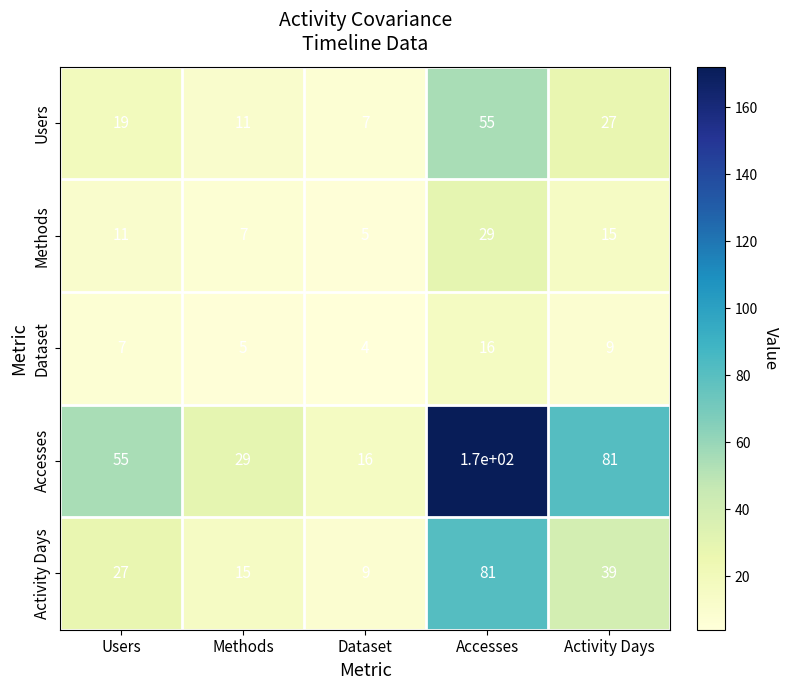

Which series has the widest spread of values?

Accesses